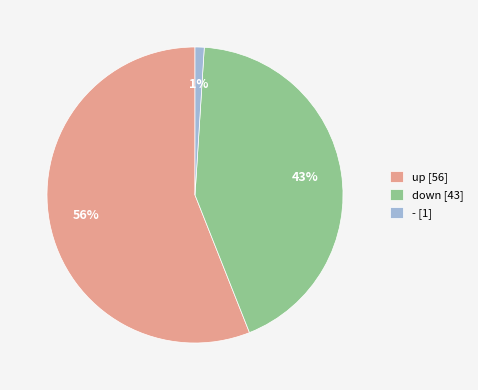

Is it true that up is 44% of the pie?

False